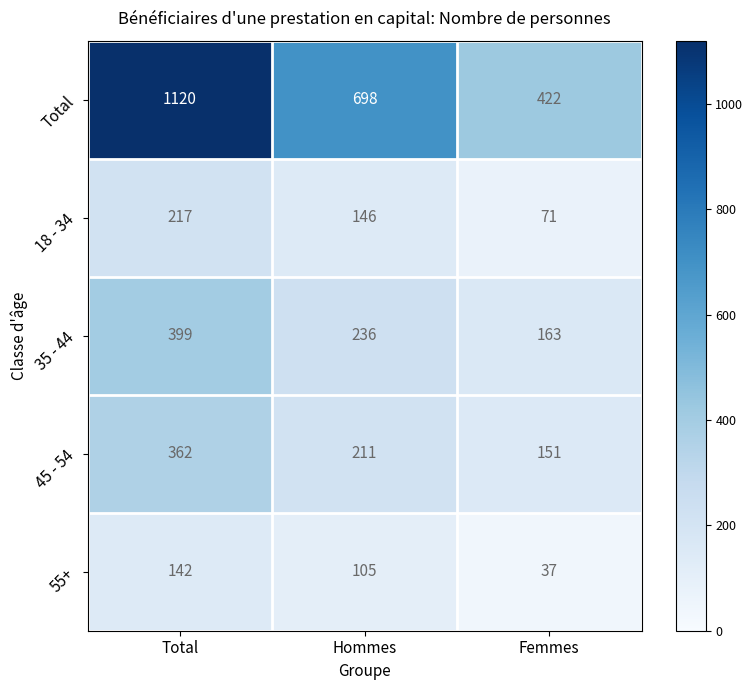

Rank the categories by 18 - 34 value from highest to lowest.

Total, Hommes, Femmes